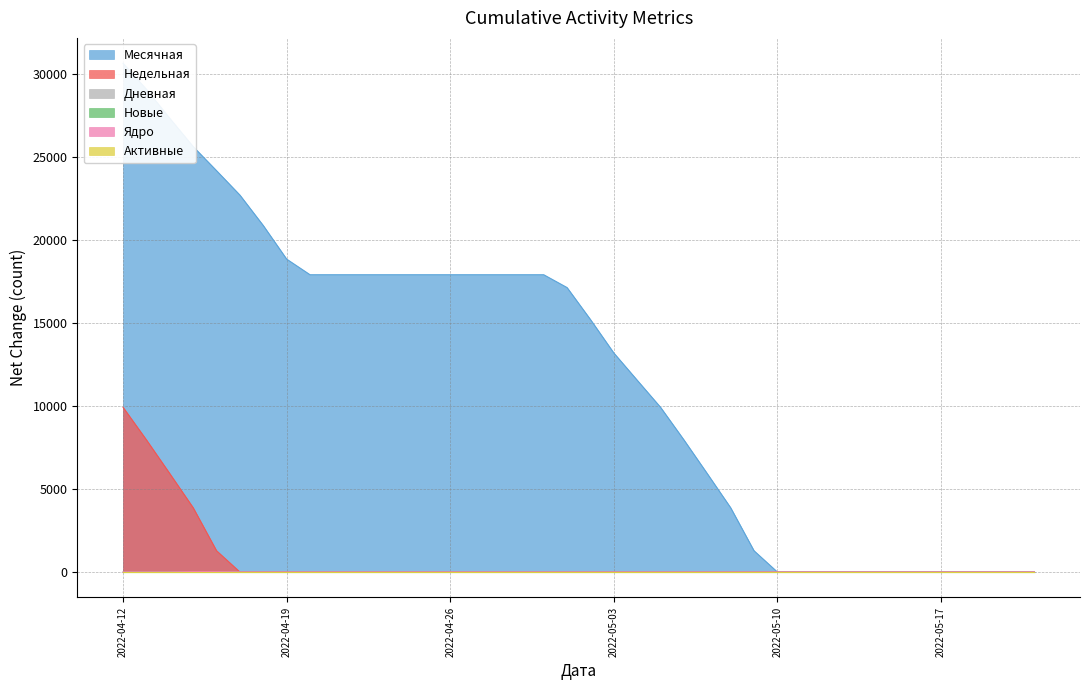

What is the total value across all series at 2022-05-01?

17147